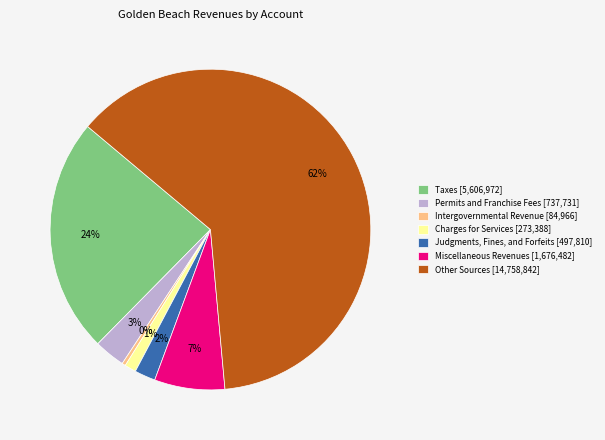

To the nearest percent, what is the difference between the Intergovernmental Revenue and Charges for Services slice percentages?

1%